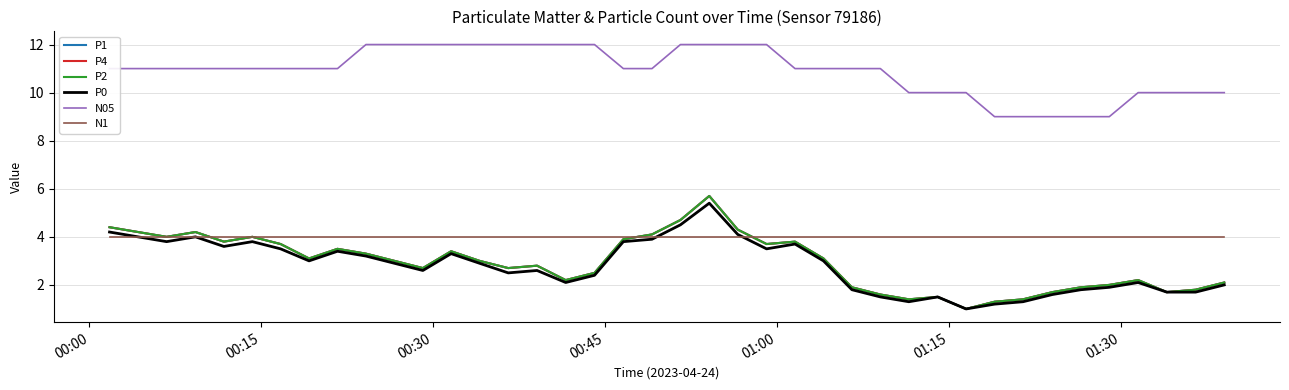

Which series has the widest spread of values?

P1